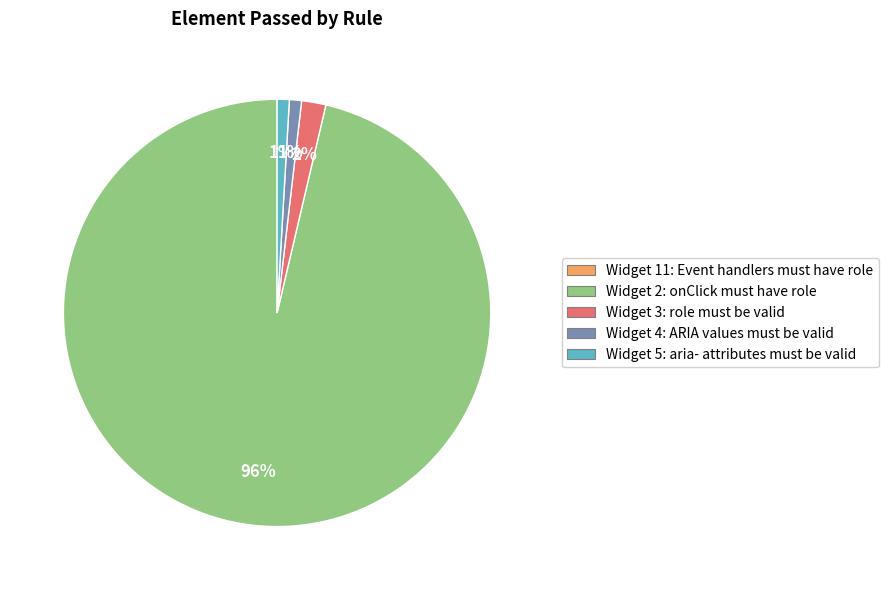

Is Widget 2 the majority of the pie?

Yes